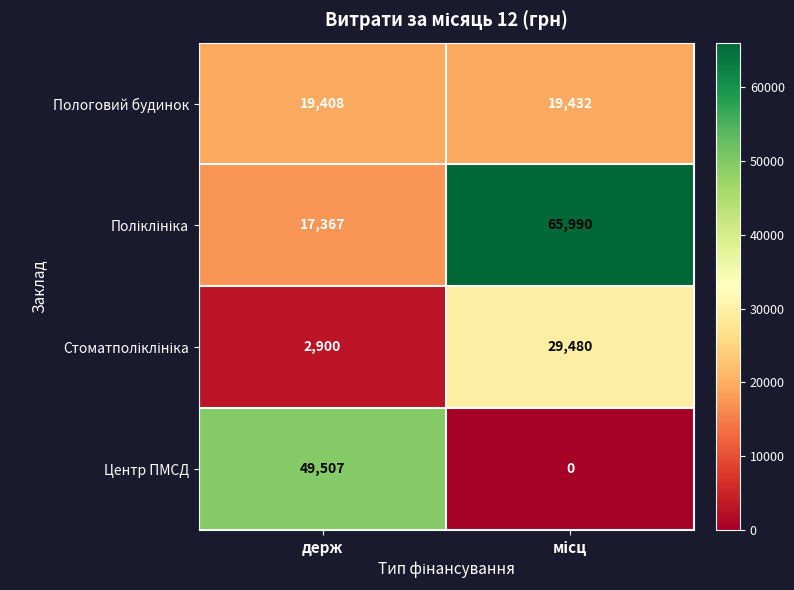

The Центр ПМСД series shows 15781 at держ. True or false?

False